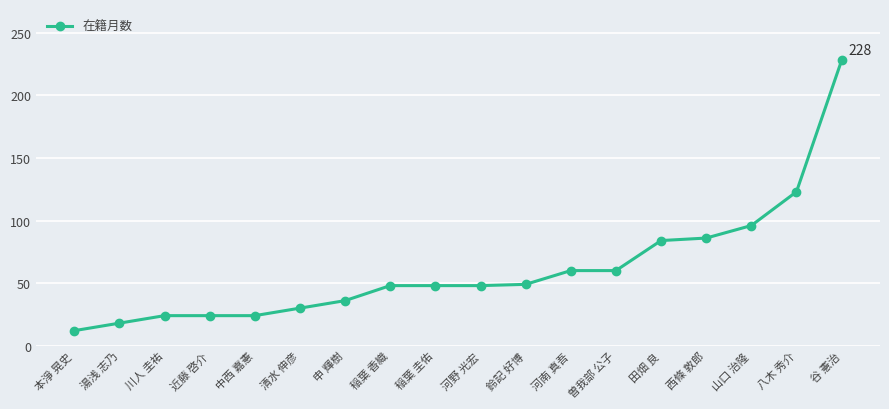

What is the label of the 6th point from the right?

曽我部 公子